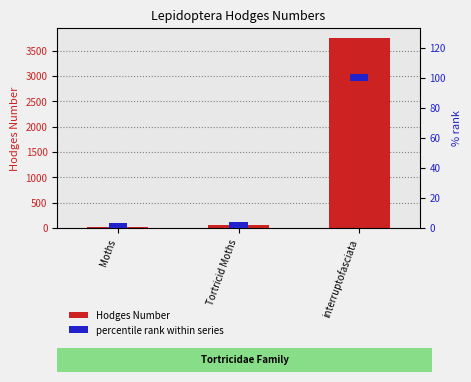

What position from the left is interruptofasciata?

3